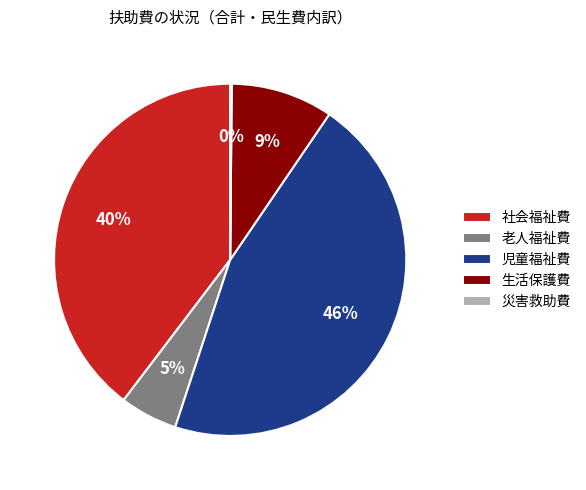

Is it true that 児童福祉費 is 46% of the pie?

True